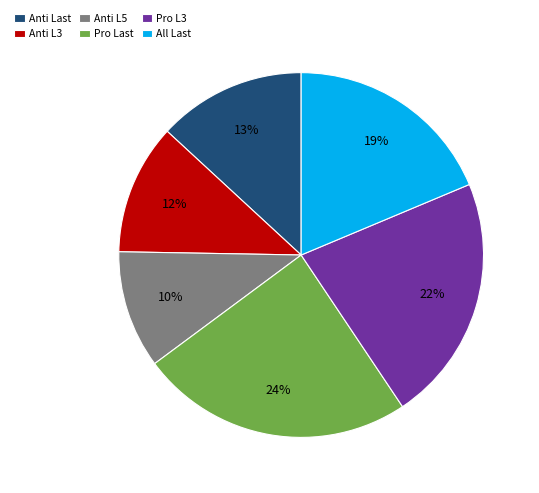

Is there a majority slice in this chart?

No